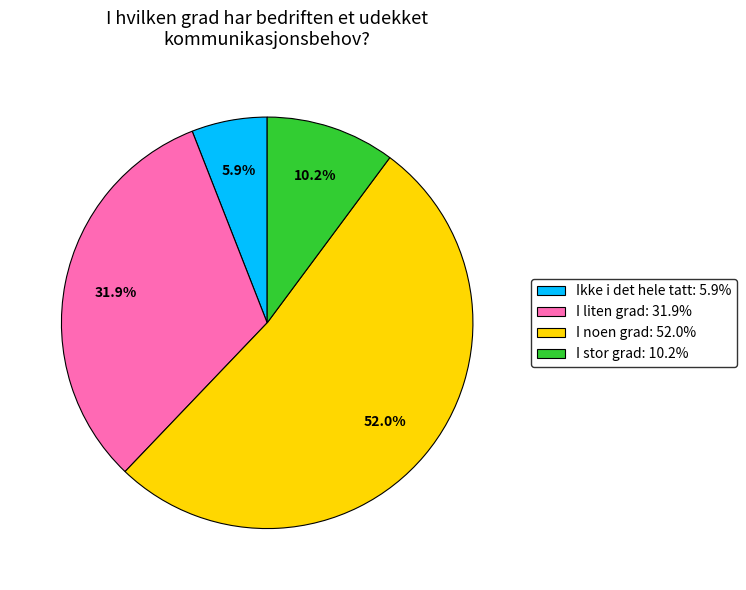

True or false: I stor grad accounts for 10% of the total.

True